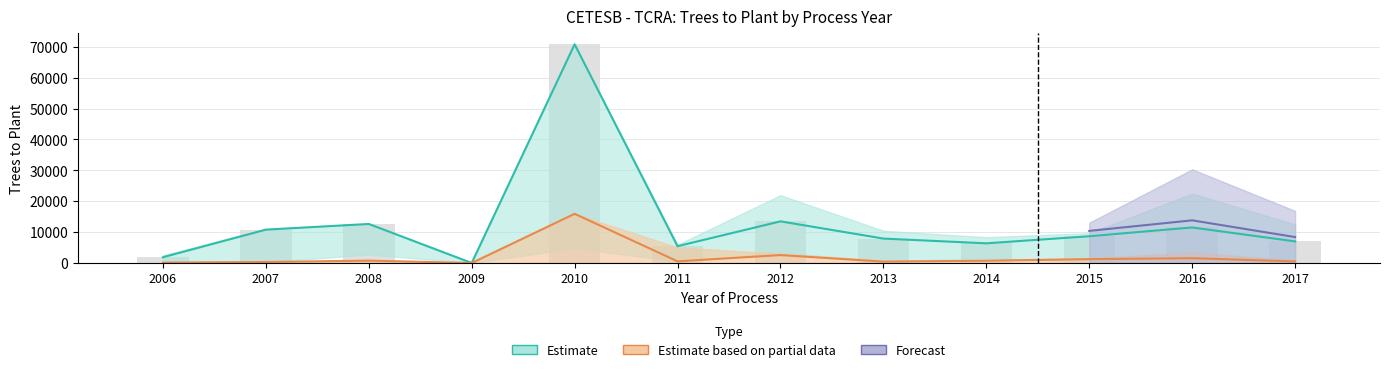

What is the average value of the area_mid series?

2054.1